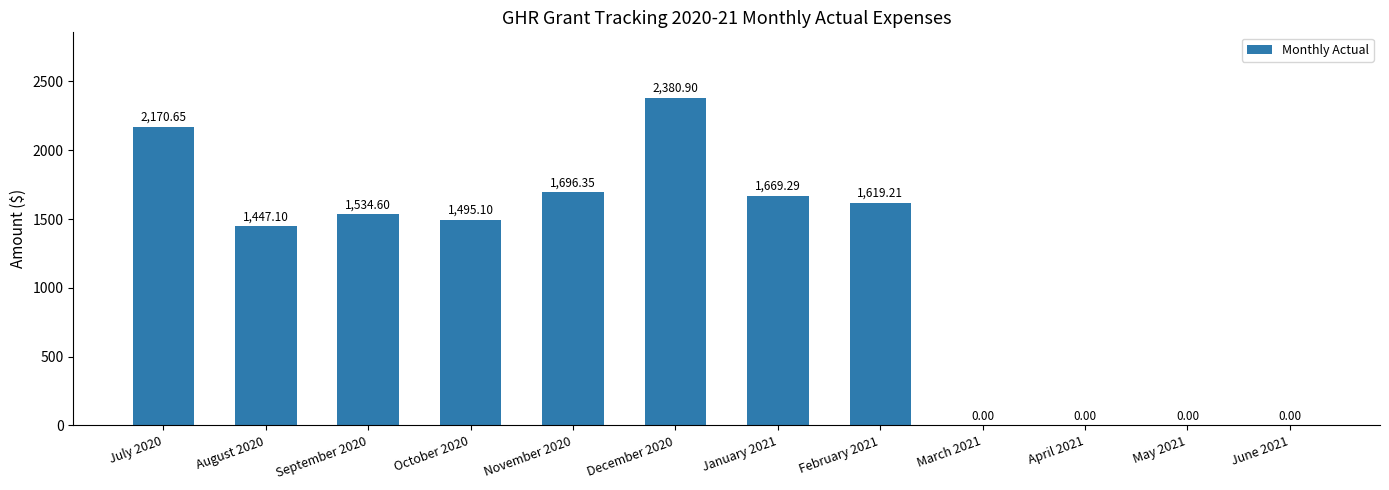

What is the change in value from December 2020 to January 2021?

-711.6